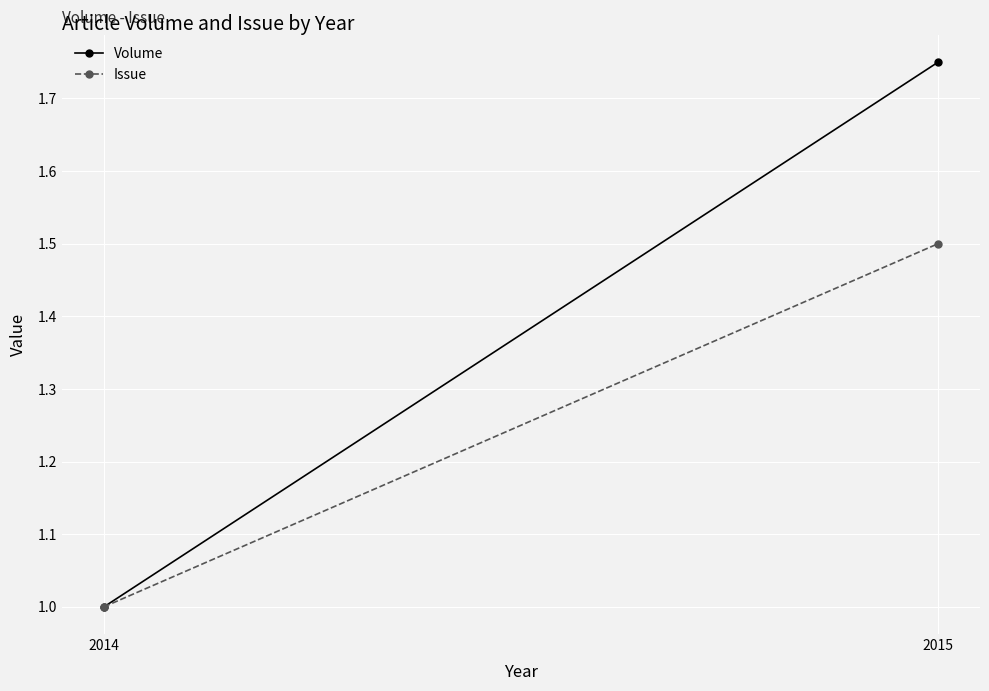

Reading left to right, extract all data points from this chart.

Volume: 2014=1.0	2015=1.8
Issue: 2014=1.0	2015=1.5